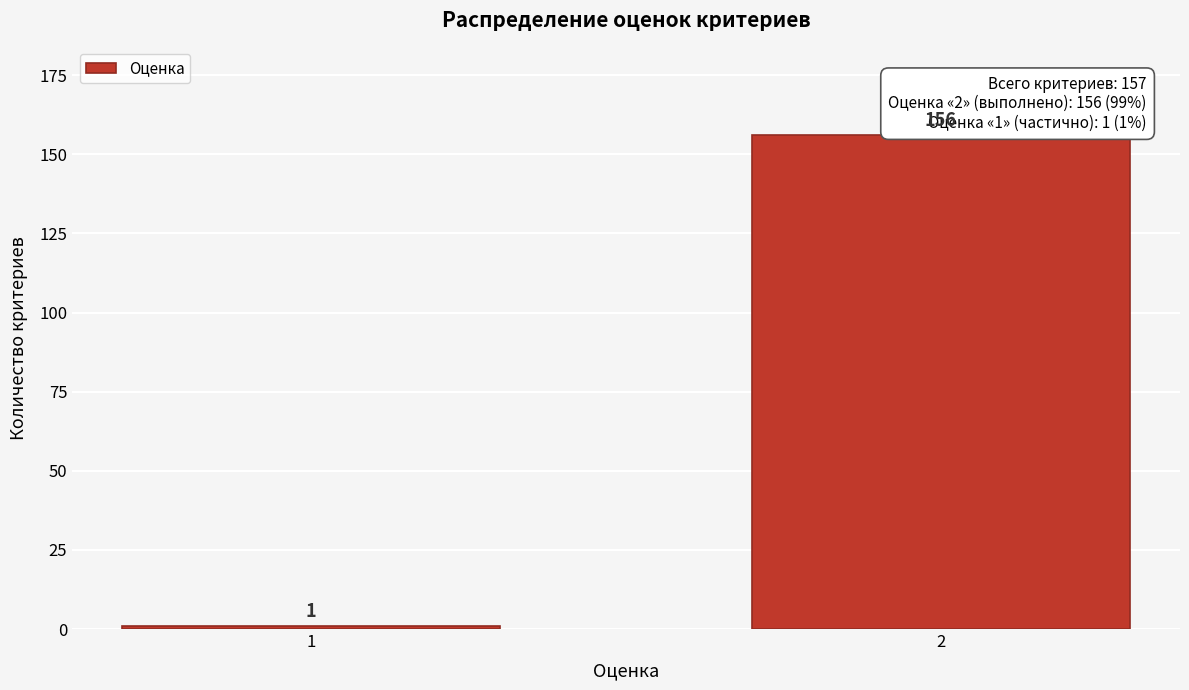

Reading left to right, extract all data points from this chart.

1=1	2=156